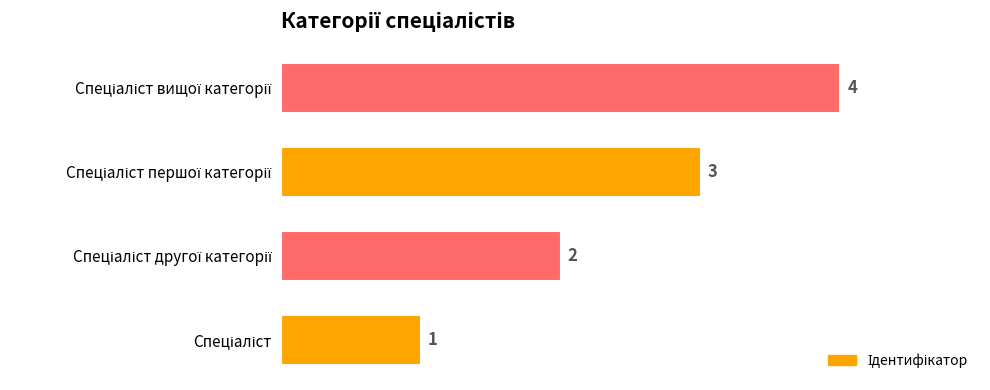

What is the maximum value shown in the chart?

4